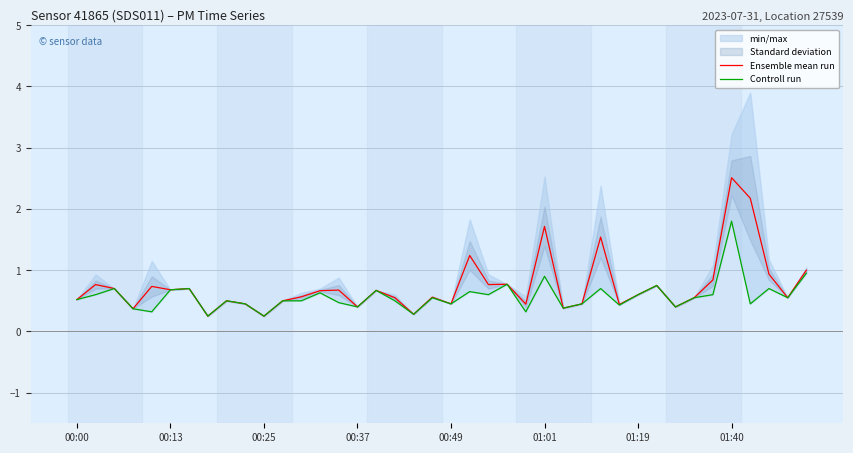

Reading left to right, what are all the values shown in this chart?

Ensemble mean run: 0.5	0.8	0.7	0.4	0.7	0.7	0.7	0.2	0.5	0.5	0.2	0.5	0.6	0.7	0.7	0.4	0.7	0.6	0.3	0.6	0.5	1.2	0.8	0.8	0.4	1.7	0.4	0.5	1.5	0.4	0.6	0.8	0.4	0.6	0.8	2.5	2.2	0.9	0.6	1.0
Controll run: 0.5	0.6	0.7	0.4	0.3	0.7	0.7	0.2	0.5	0.5	0.2	0.5	0.5	0.6	0.5	0.4	0.7	0.5	0.3	0.6	0.5	0.7	0.6	0.8	0.3	0.9	0.4	0.5	0.7	0.4	0.6	0.8	0.4	0.6	0.6	1.8	0.5	0.7	0.6	0.9